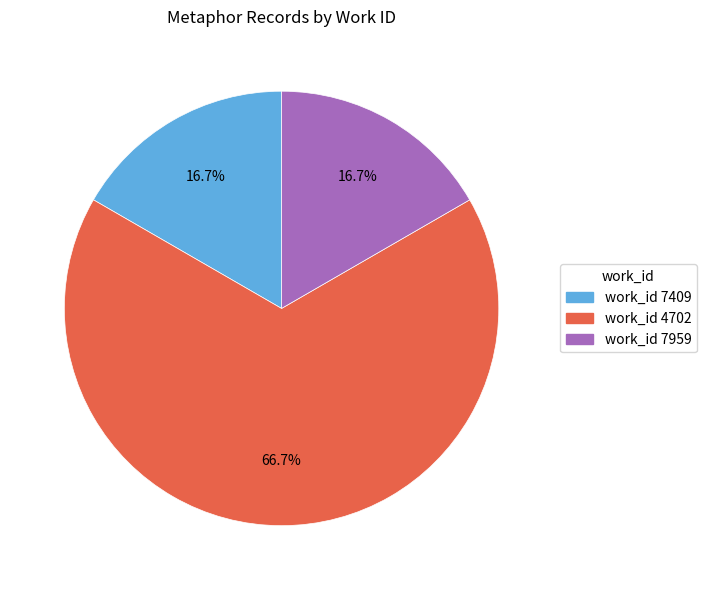

Does any single category account for the majority?

Yes